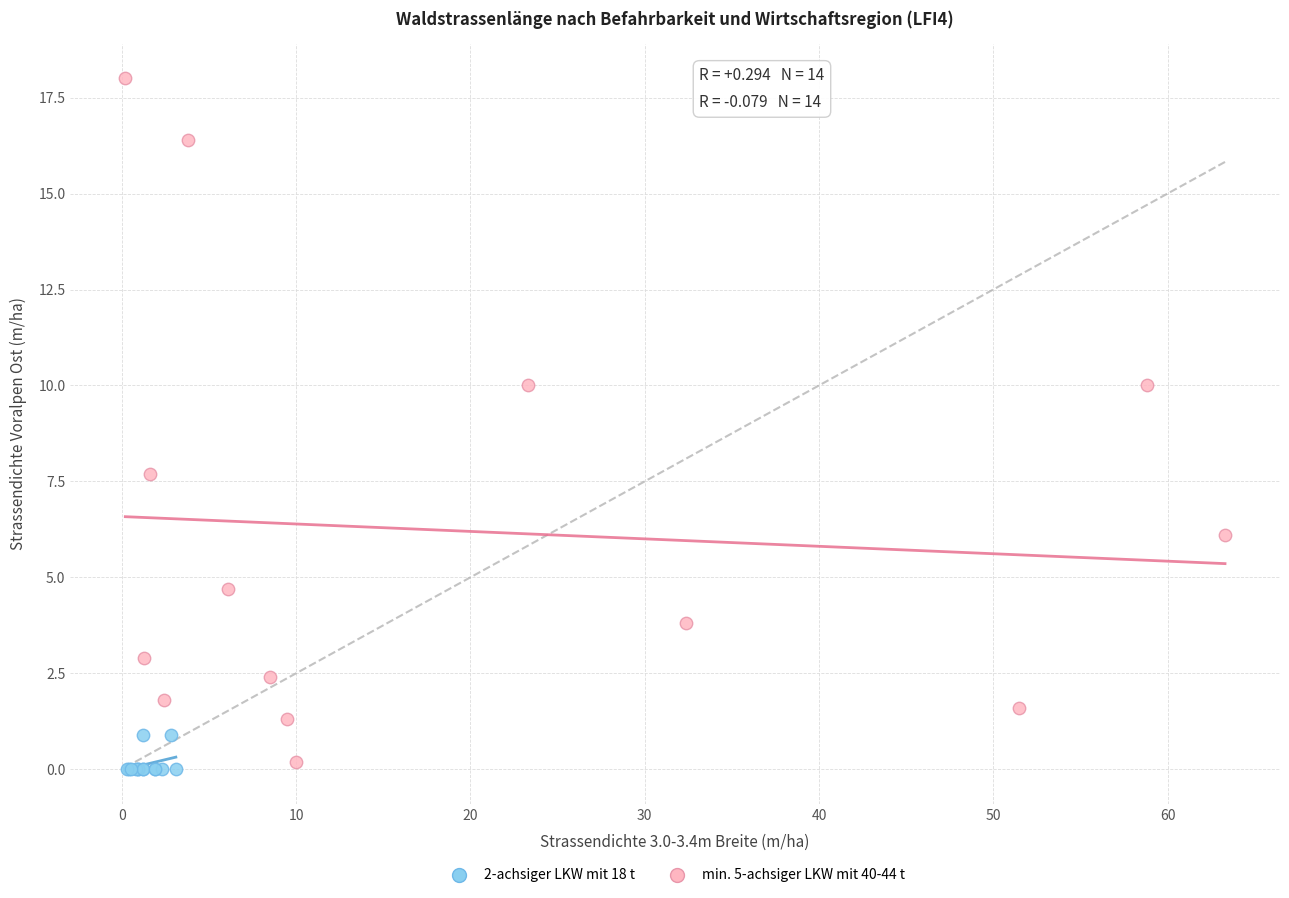

Which series has the widest spread of Y values?

min. 5-achsiger LKW mit 40-44 t